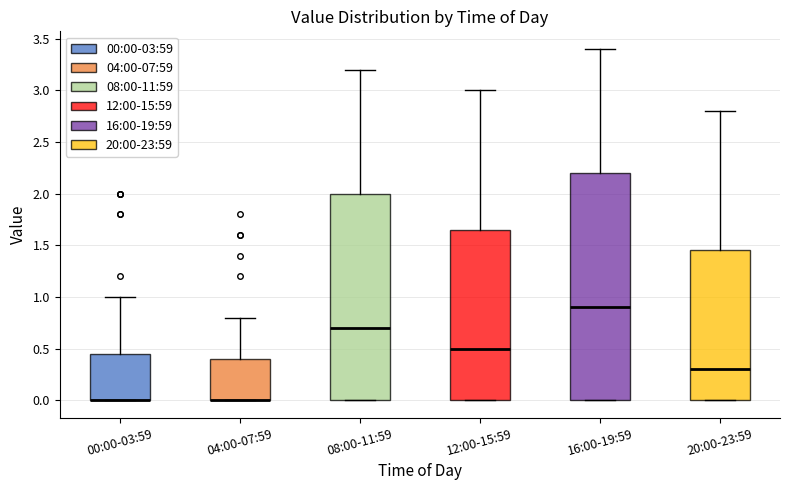

Where is the lower edge of the box for 20:00-23:59 on the y-axis? The values are not printed on the chart, so give them approximately, as read against the axis.

0.00